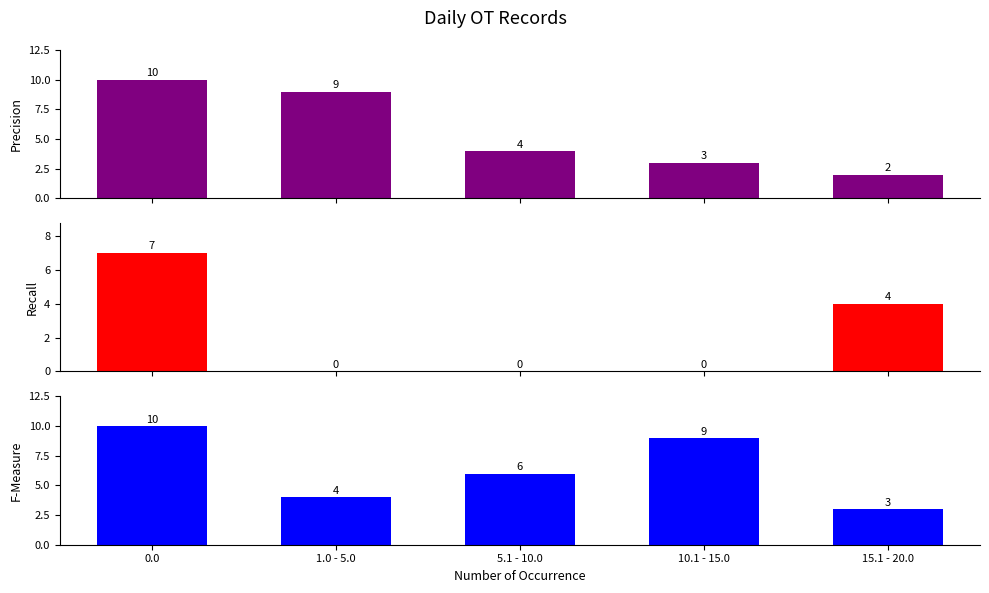

At 5.1 - 10.0, list the series in order from smallest to largest.

Recall, Precision, F-Measure